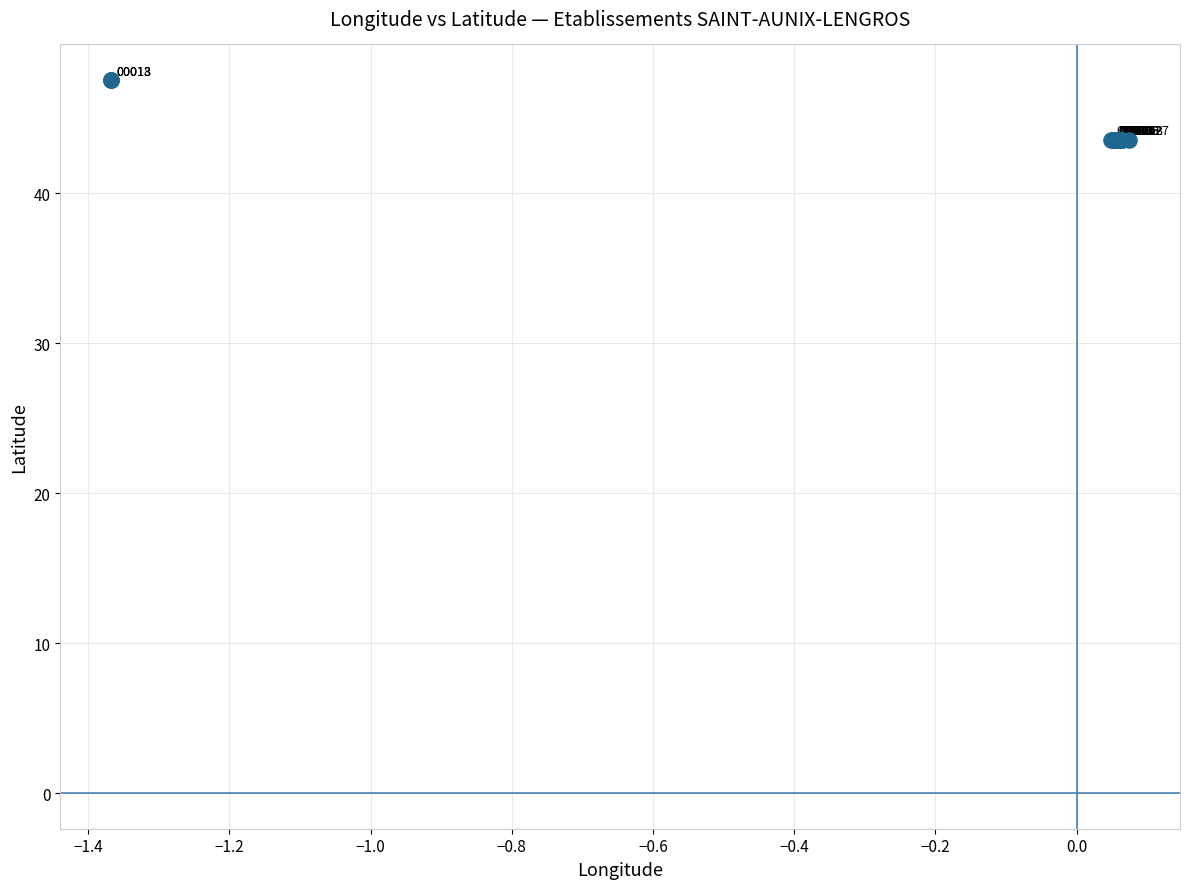

What Y value in the scatter plot is closest to 45?

43.6